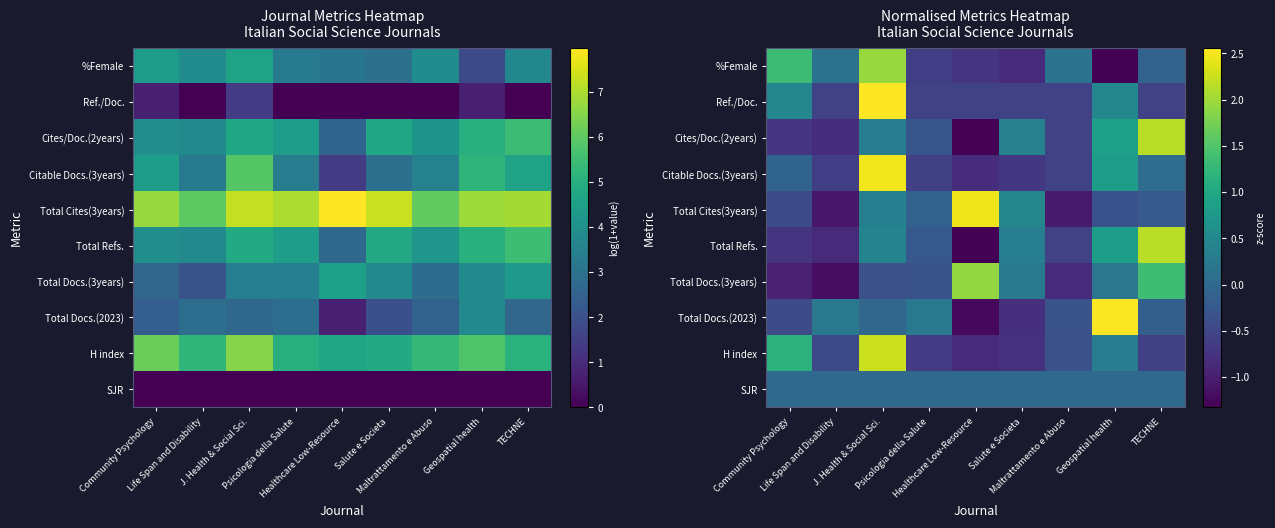

Is the value of SJR at Psicologia della Salute greater than the value of Total Refs. at Life Span and Disability?

Yes